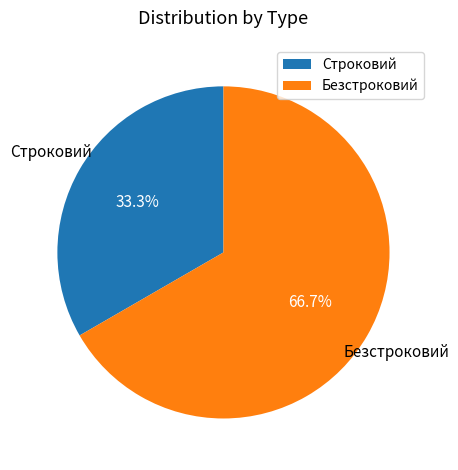

To the nearest percent, what percentage of the pie is Безстроковий?

67%